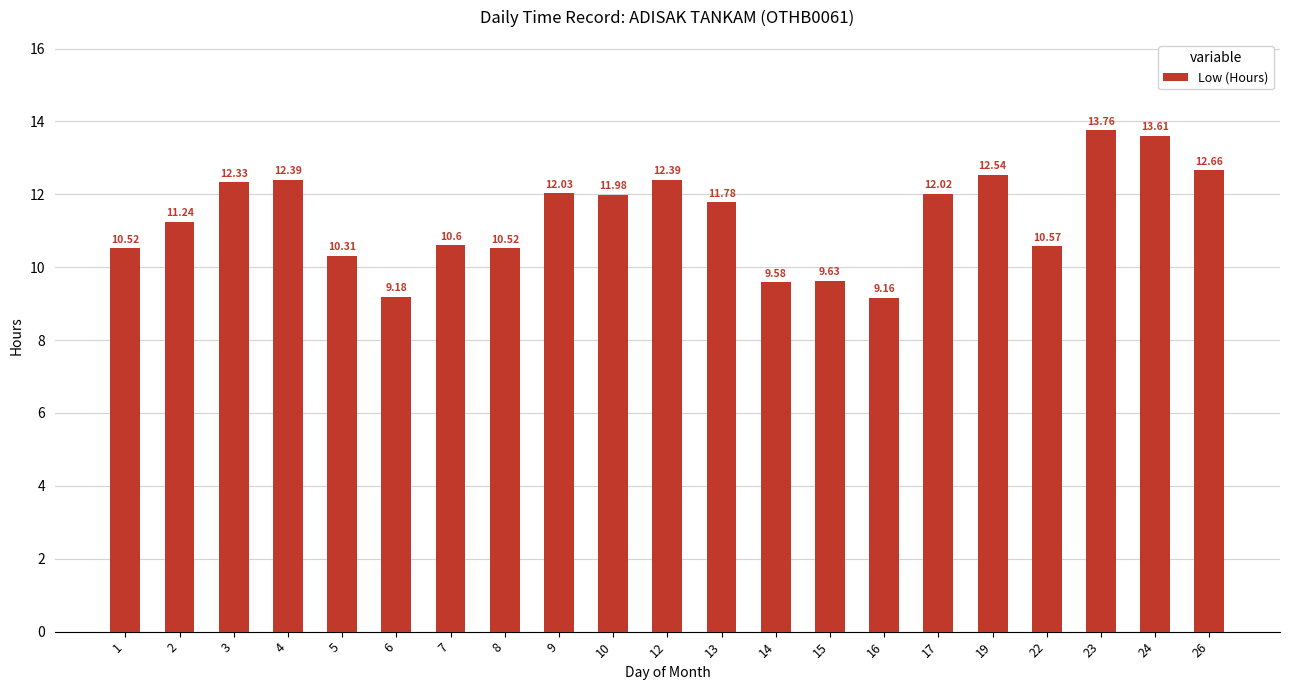

What is the sum of the values at 17 and 7?

22.6